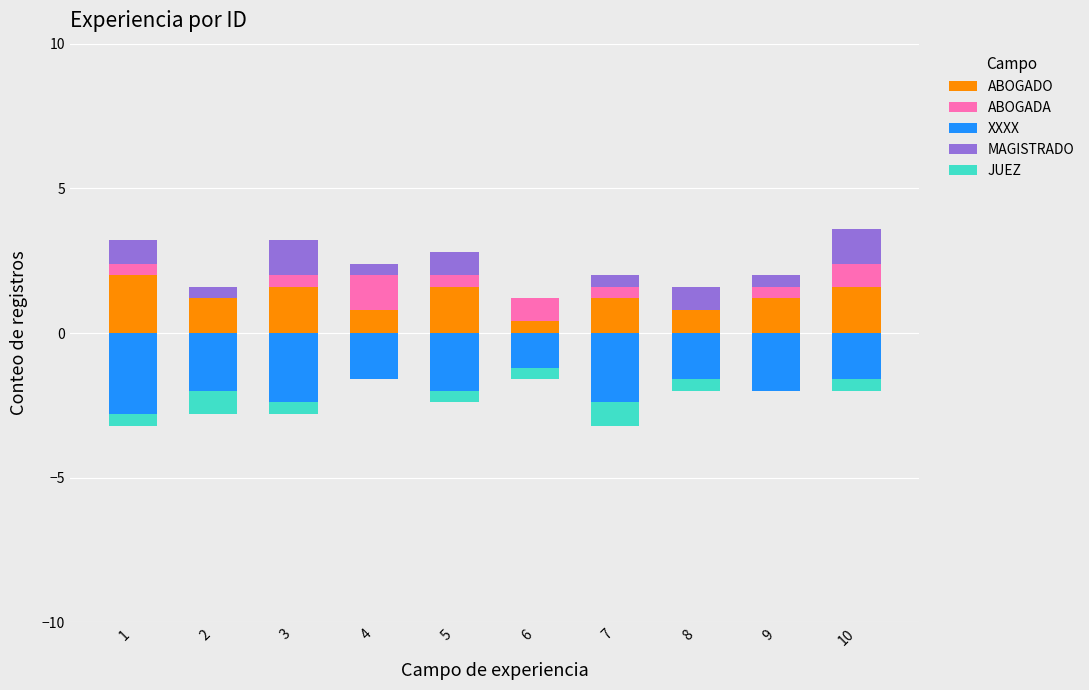

Reading right to left, transcribe all the data shown in this chart.

ABOGADO: 10=1.6	9=1.2	8=0.8	7=1.2	6=0.4	5=1.6	4=0.8	3=1.6	2=1.2	1=2.0
ABOGADA: 10=0.8	9=0.4	8=0.0	7=0.4	6=0.8	5=0.4	4=1.2	3=0.4	2=0.0	1=0.4
XXXX: 10=-1.6	9=-2.0	8=-1.6	7=-2.4	6=-1.2	5=-2.0	4=-1.6	3=-2.4	2=-2.0	1=-2.8
MAGISTRADO: 10=1.2	9=0.4	8=0.8	7=0.4	6=0.0	5=0.8	4=0.4	3=1.2	2=0.4	1=0.8
JUEZ: 10=-0.4	9=0.0	8=-0.4	7=-0.8	6=-0.4	5=-0.4	4=0.0	3=-0.4	2=-0.8	1=-0.4